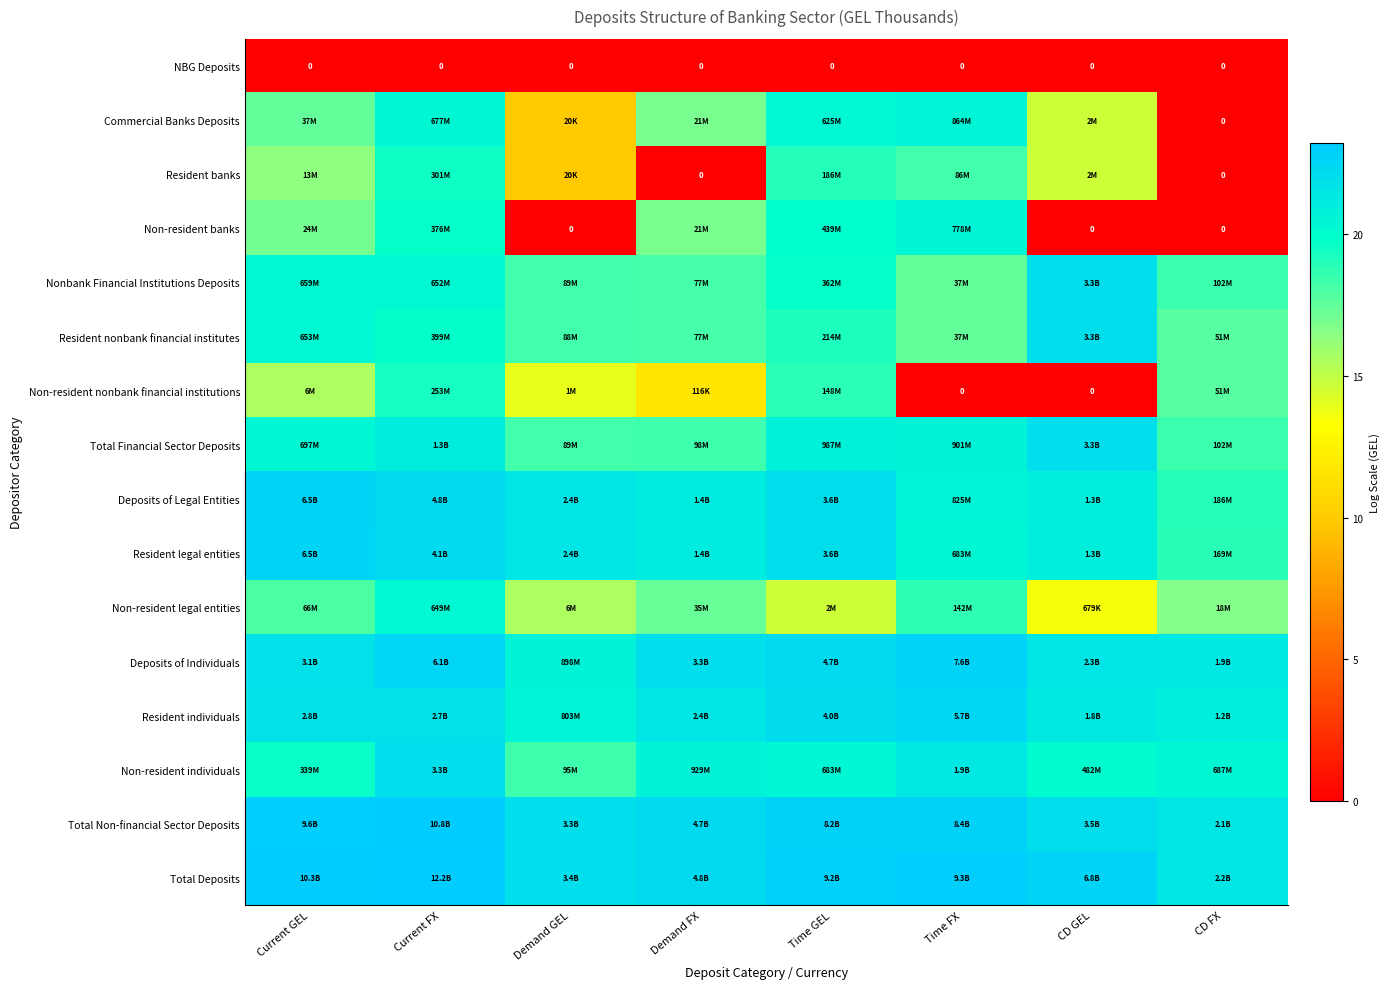

Rank the series at CD GEL from highest to lowest value.

Total Deposits, Total Non-financial Sector Deposits, Total Financial Sector Deposits, Nonbank Financial Institutions Deposits, Resident nonbank financial institutes, Deposits of Individuals, Resident individuals, Deposits of Legal Entities, Resident legal entities, Non-resident individuals, Commercial Banks Deposits, Resident banks, Non-resident legal entities, NBG Deposits, Non-resident banks, Non-resident nonbank financial institutions